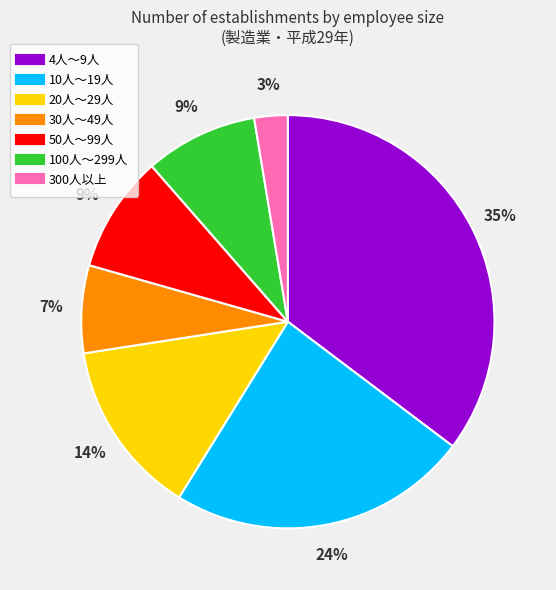

Is it true that 30人～49人 is 1% of the pie?

False